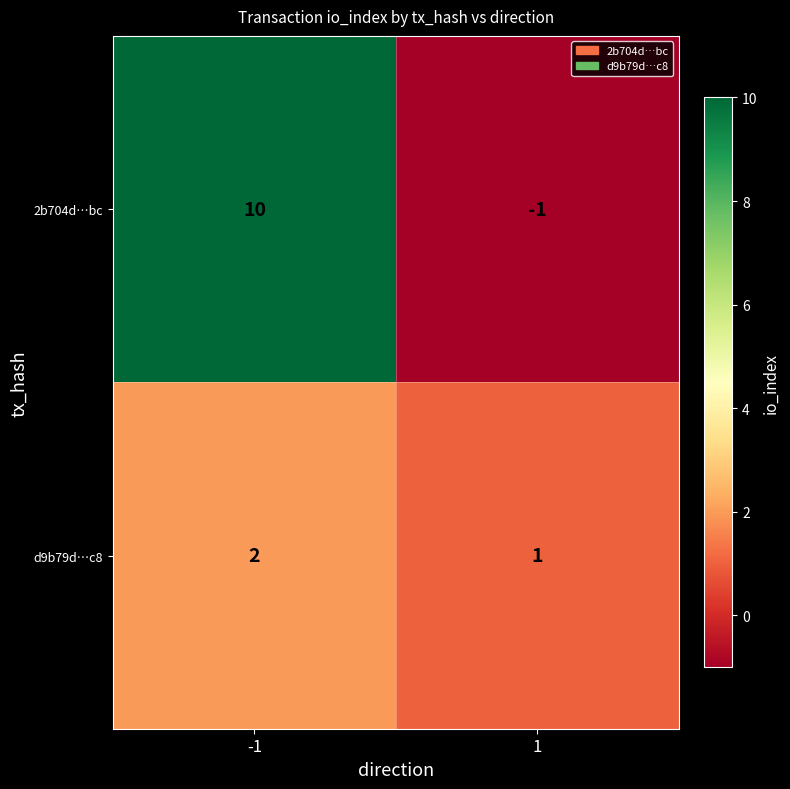

Which series has the largest range (max minus min)?

2b704d…bc